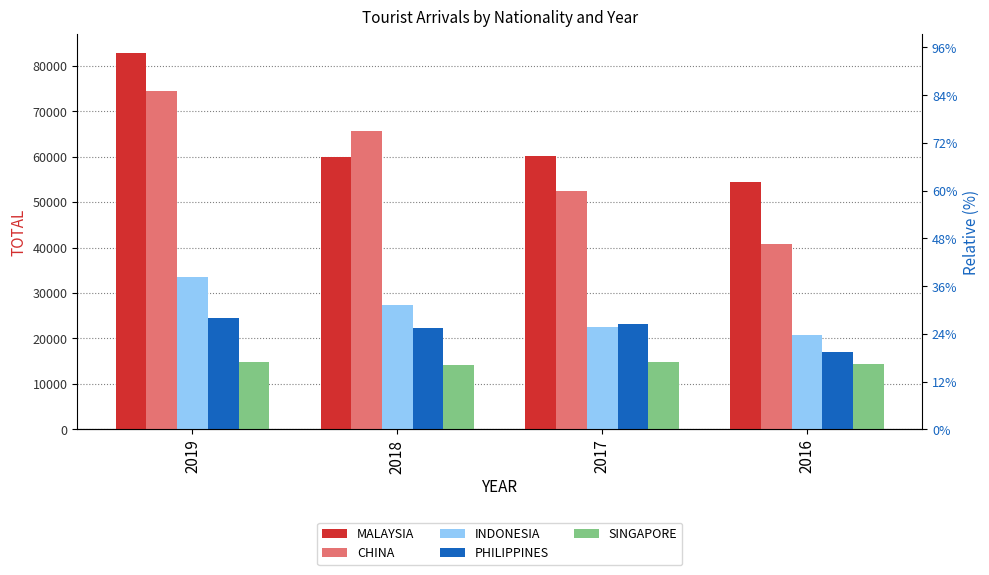

The CHINA series shows 29502 at 2019. True or false?

False